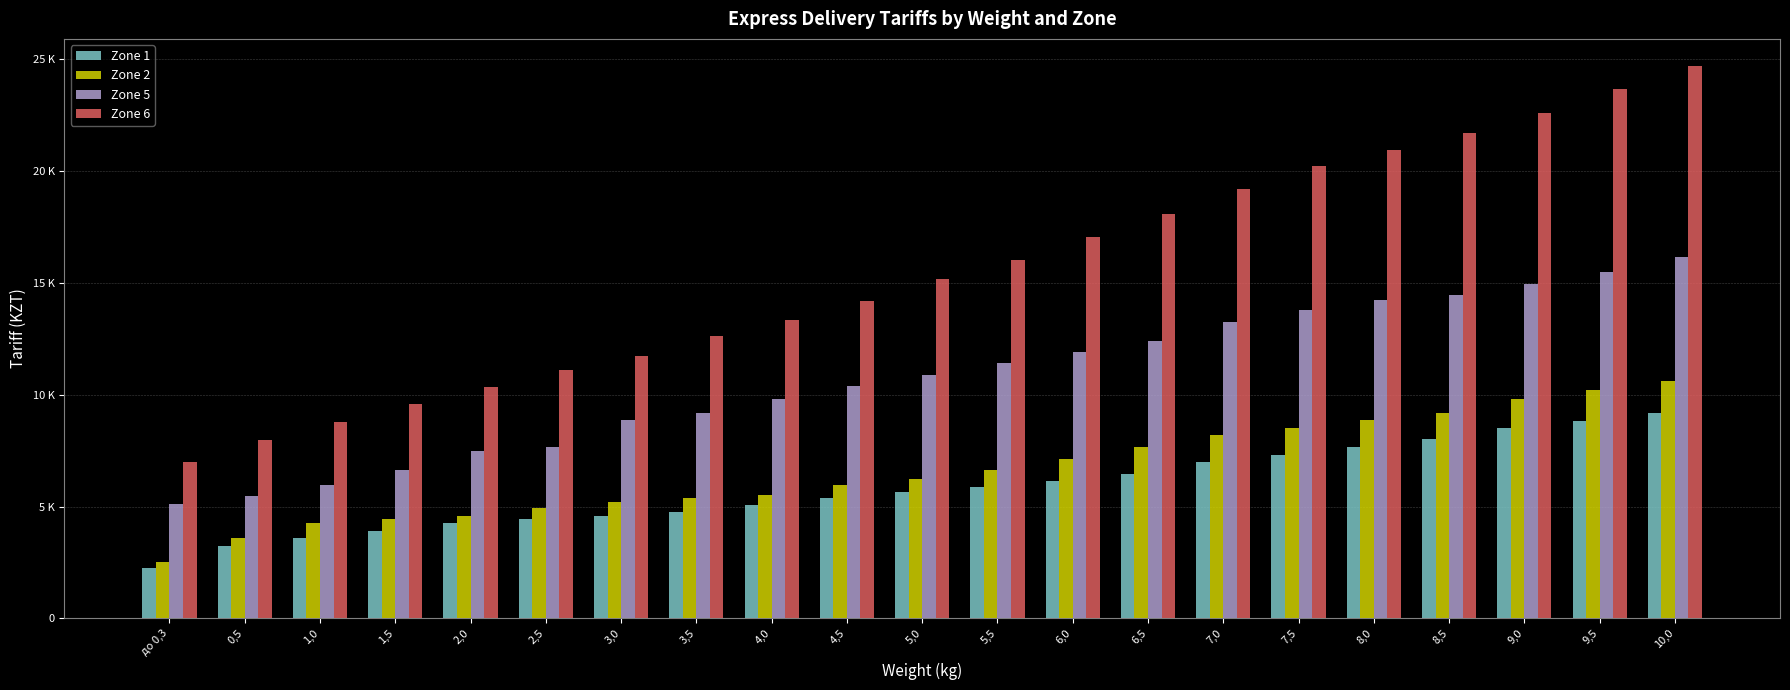

What is the label of the 5th bar from the left?

2,0